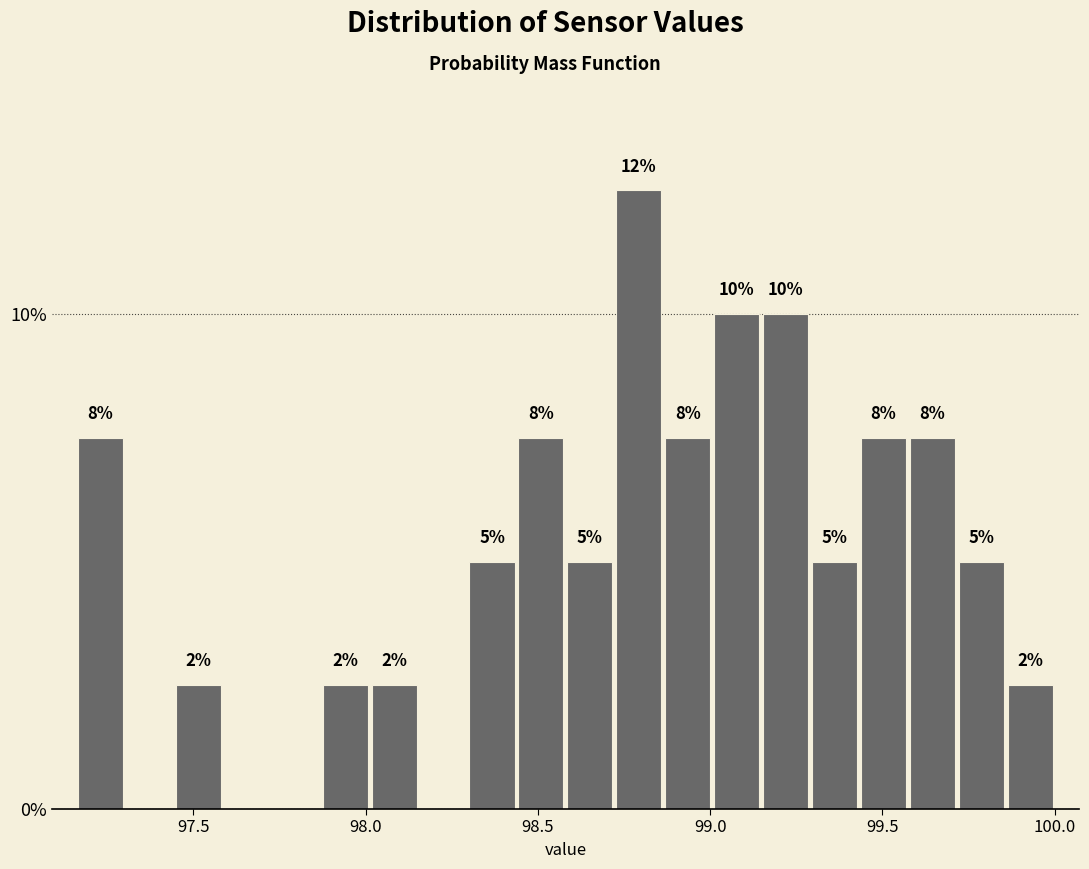

Read against the x-axis, roughly where is the centre of the tallest bar?

98.80